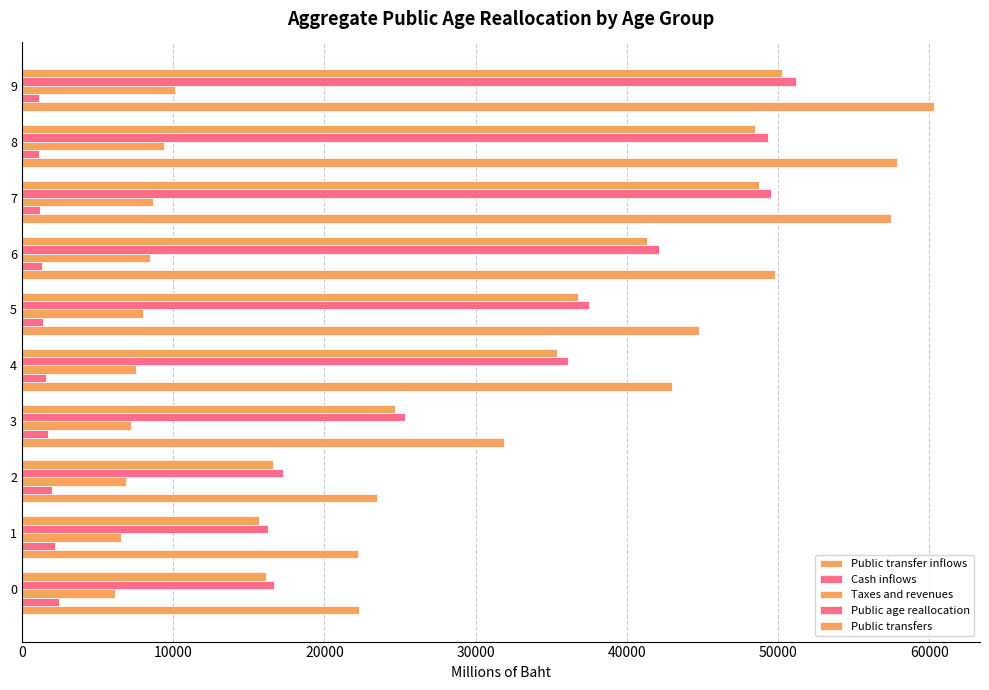

How many data points in Public transfer inflows are above 44766?

5